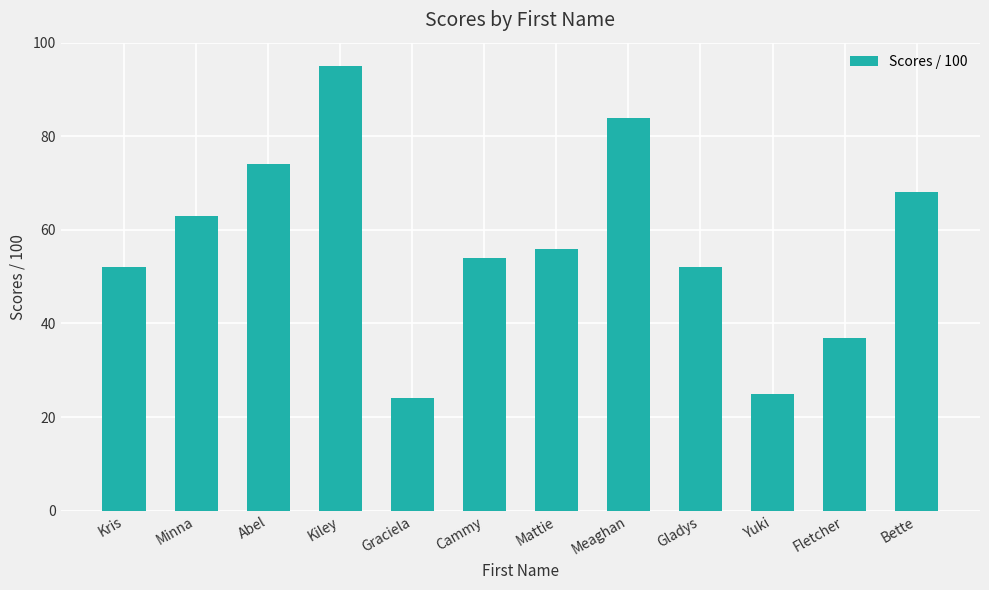

True or false: the data shows 95 at Kiley.

True